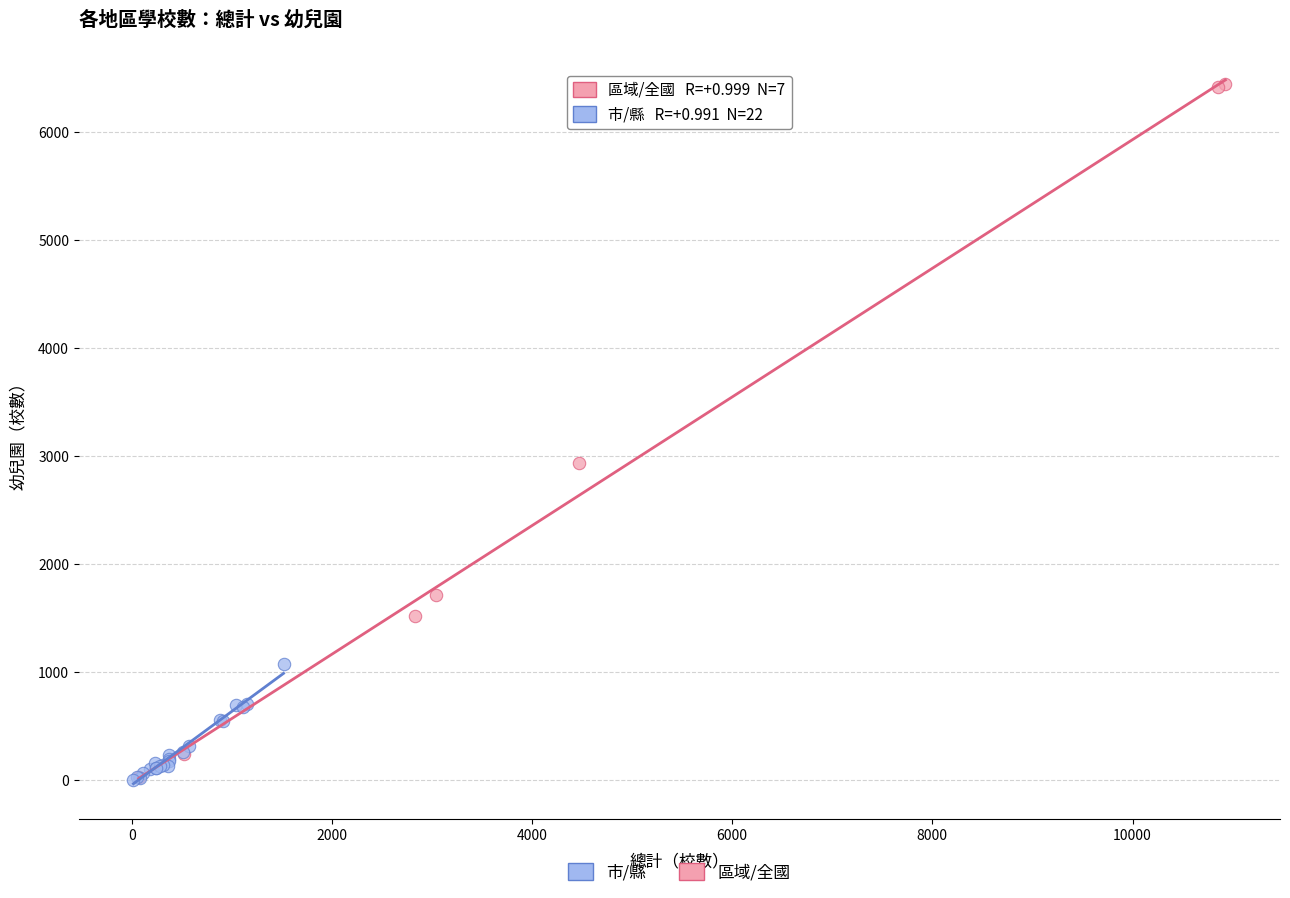

Which series reaches the maximum Y coordinate?

區域/全國